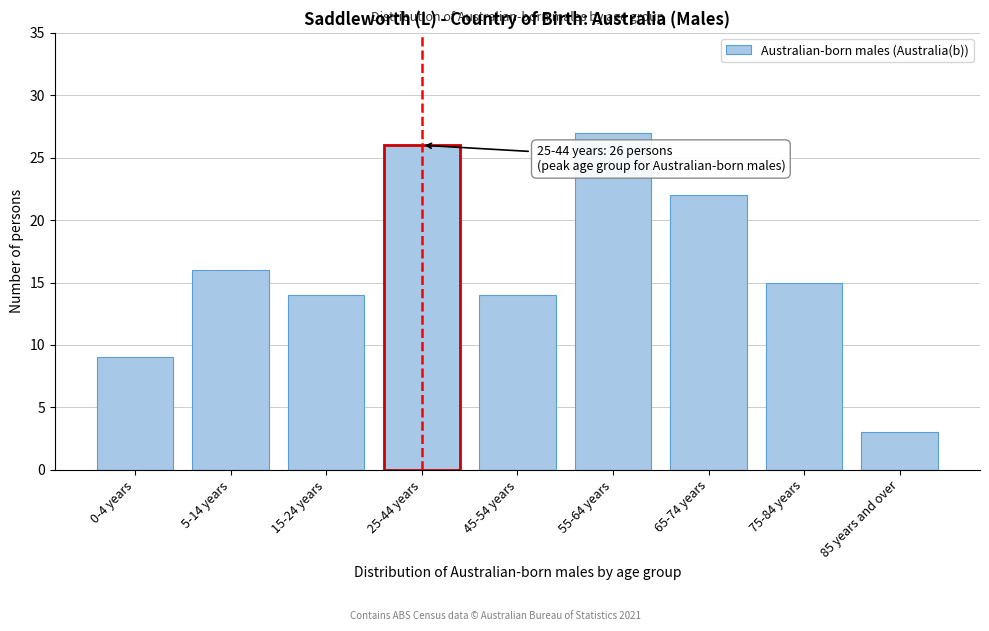

Reading right to left, what are all the values shown in this chart?

85 years and over=3	75-84 years=15	65-74 years=22	55-64 years=27	45-54 years=14	25-44 years=26	15-24 years=14	5-14 years=16	0-4 years=9